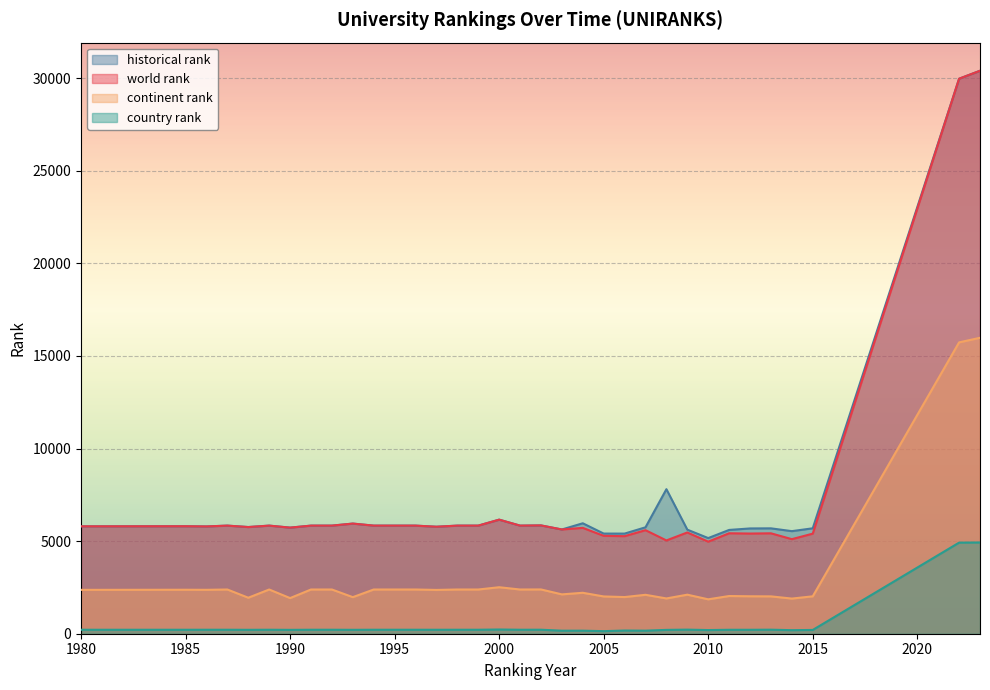

True or false: world rank and continent rank cross at least once.

False